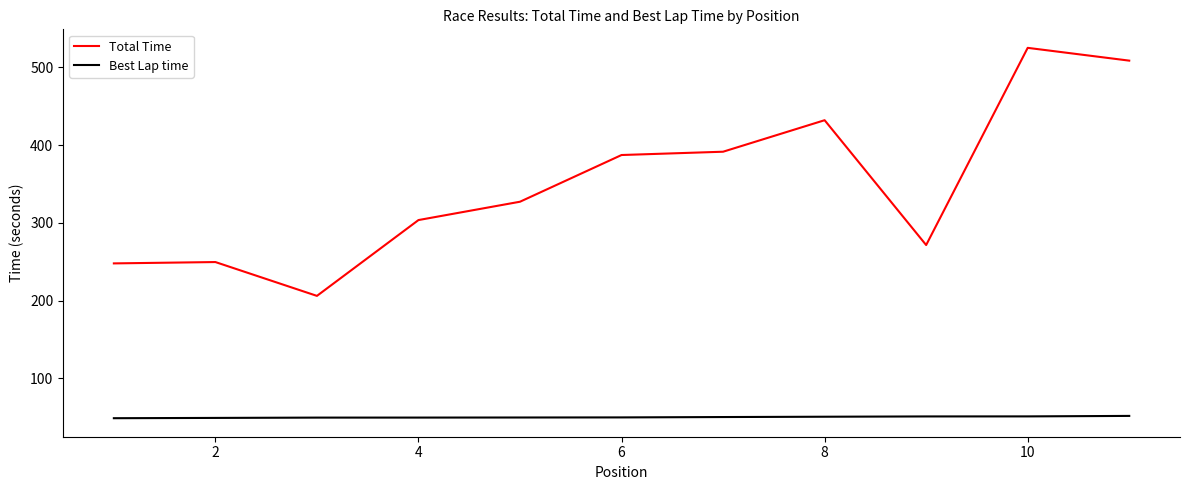

Rank the series by their average value, from lowest to highest.

Best Lap time, Total Time